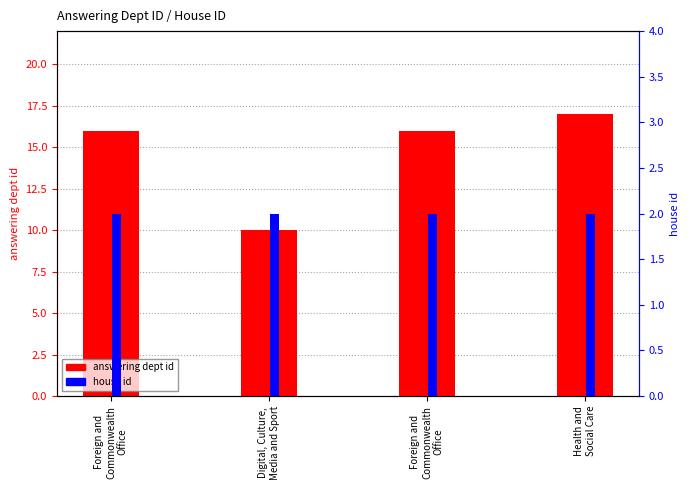

Are the bars grouped side by side (vs. stacked)?

Yes